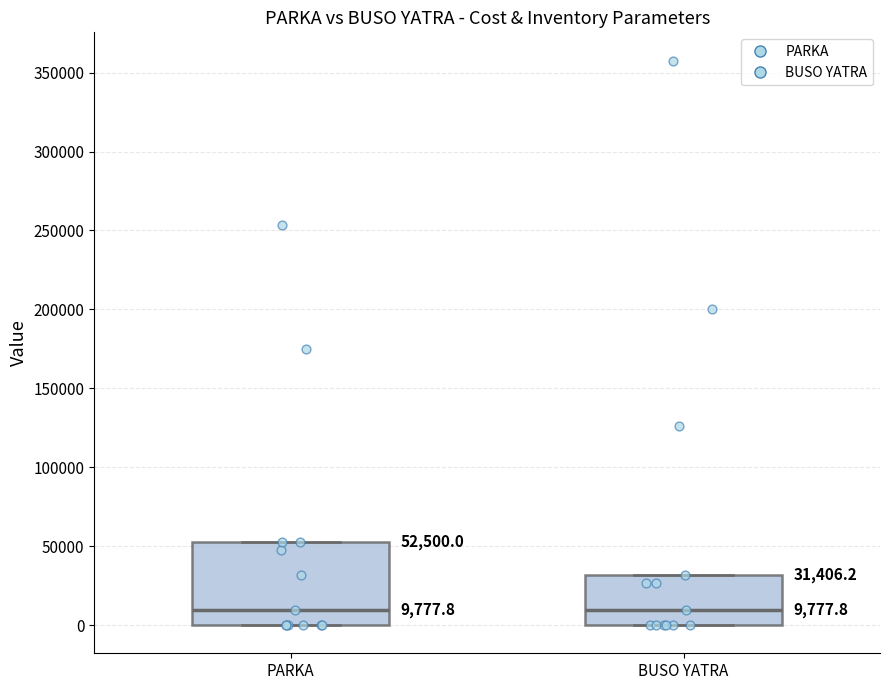

Comparing the boxes themselves (not the whiskers), which one is the tallest?

PARKA